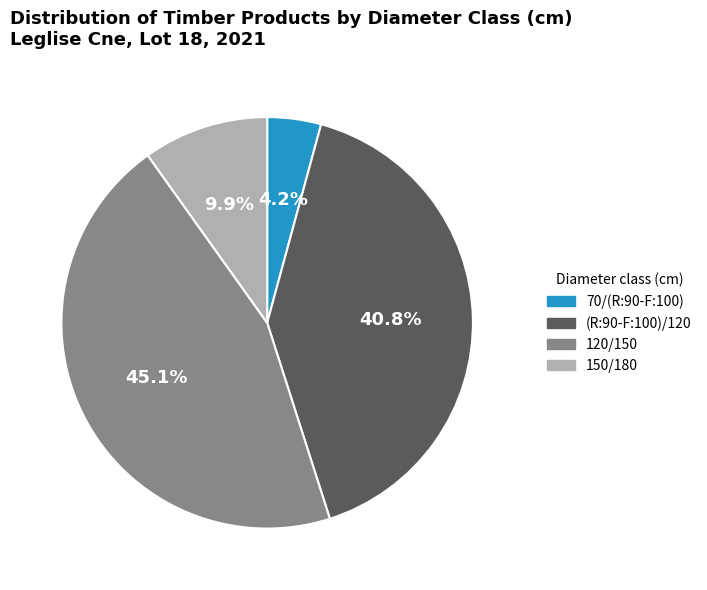

Count the number of slices in the pie.

4